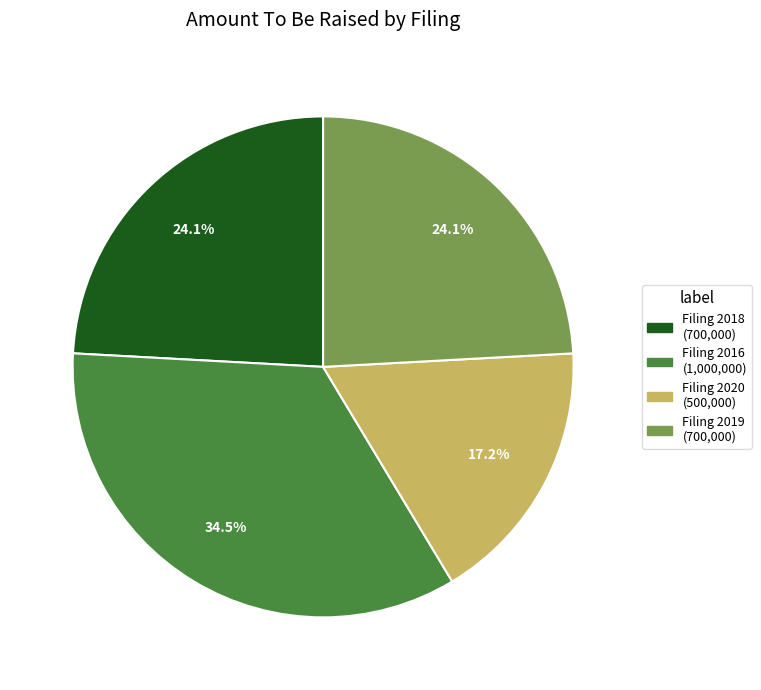

Which has a higher value, Filing 2020 (500,000) or Filing 2016 (1,000,000)?

Filing 2016 (1,000,000)